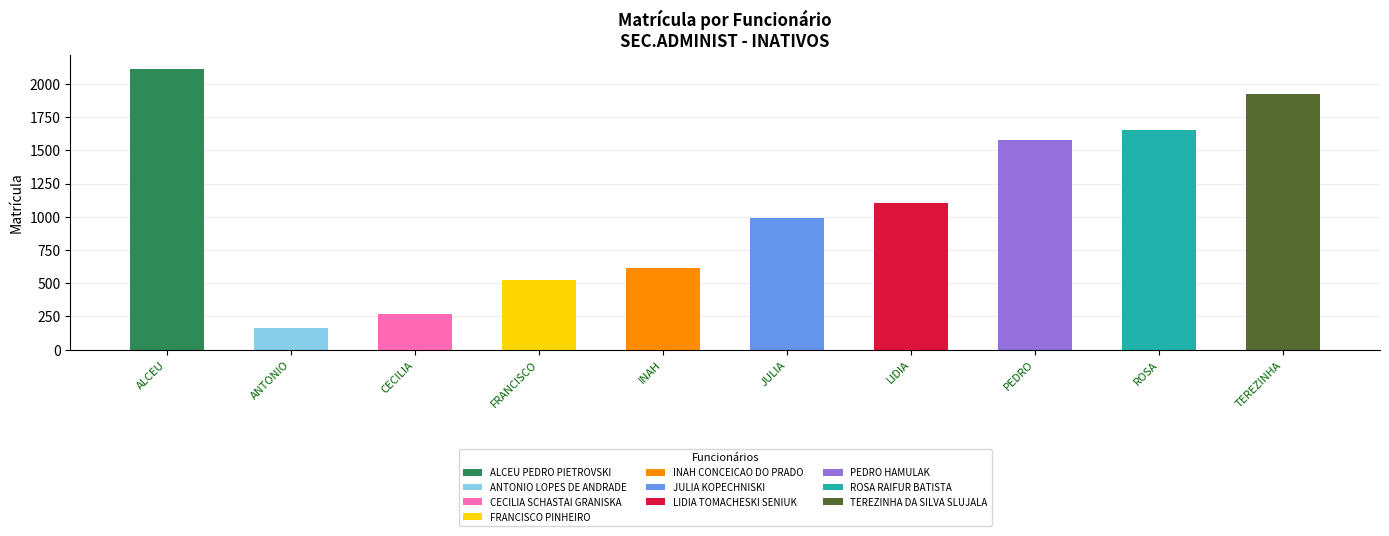

Count the number of values greater than 1101.

4